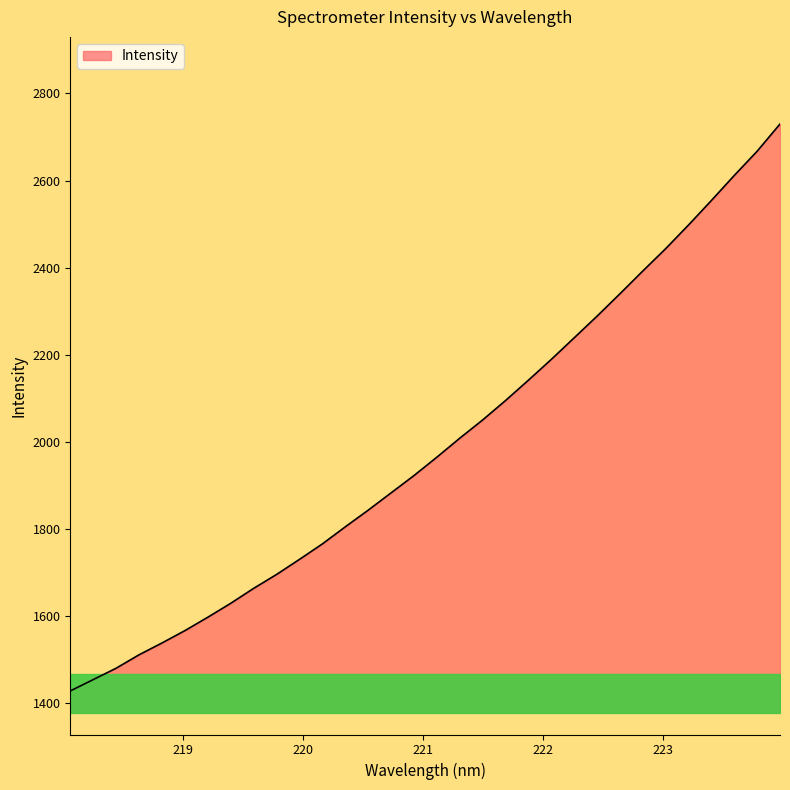

What position from the right is 221.1174?

16